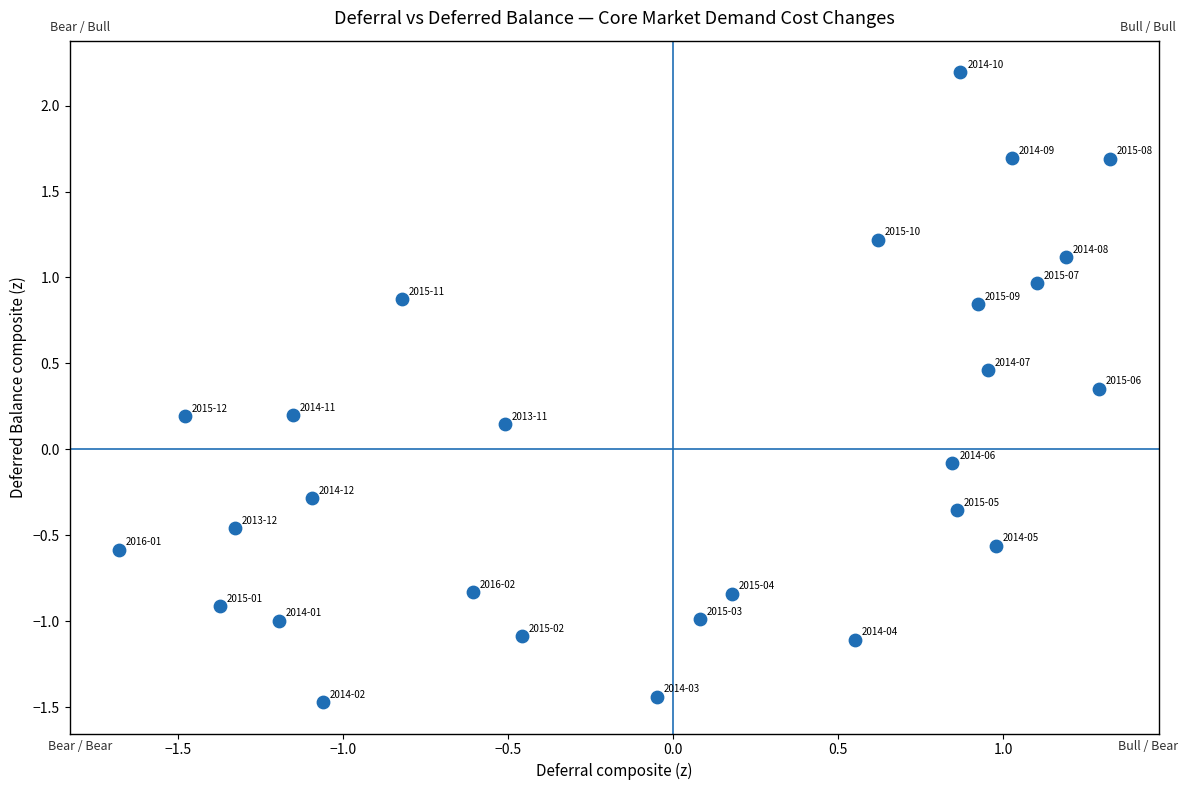

What is the range of X values (max minus min)?

3.0